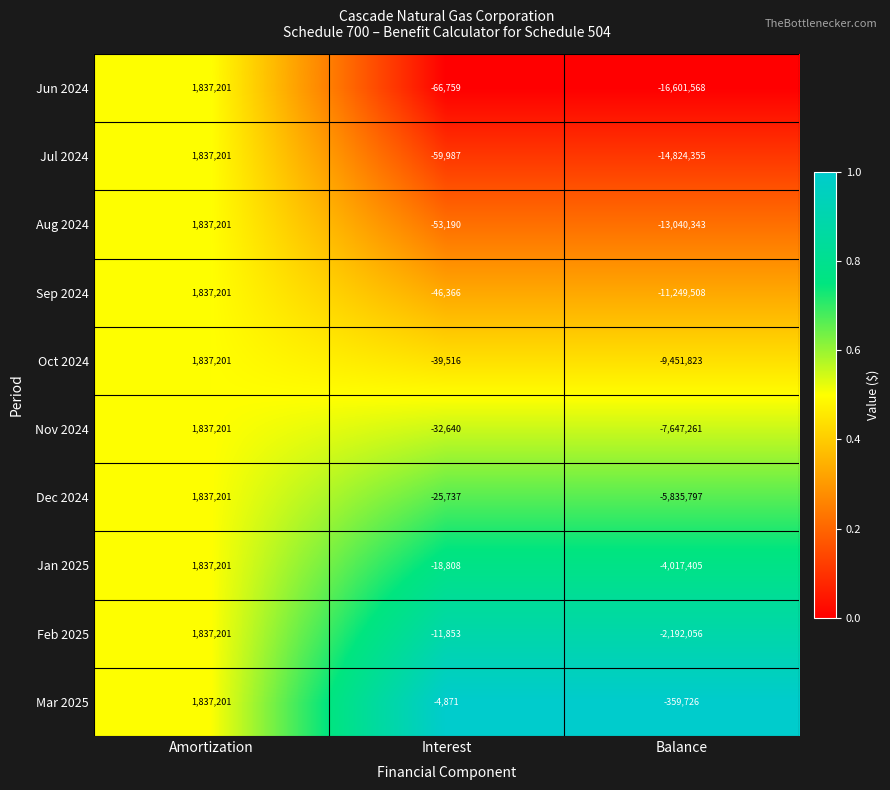

At which category does the chart reach its minimum across all series?

Balance